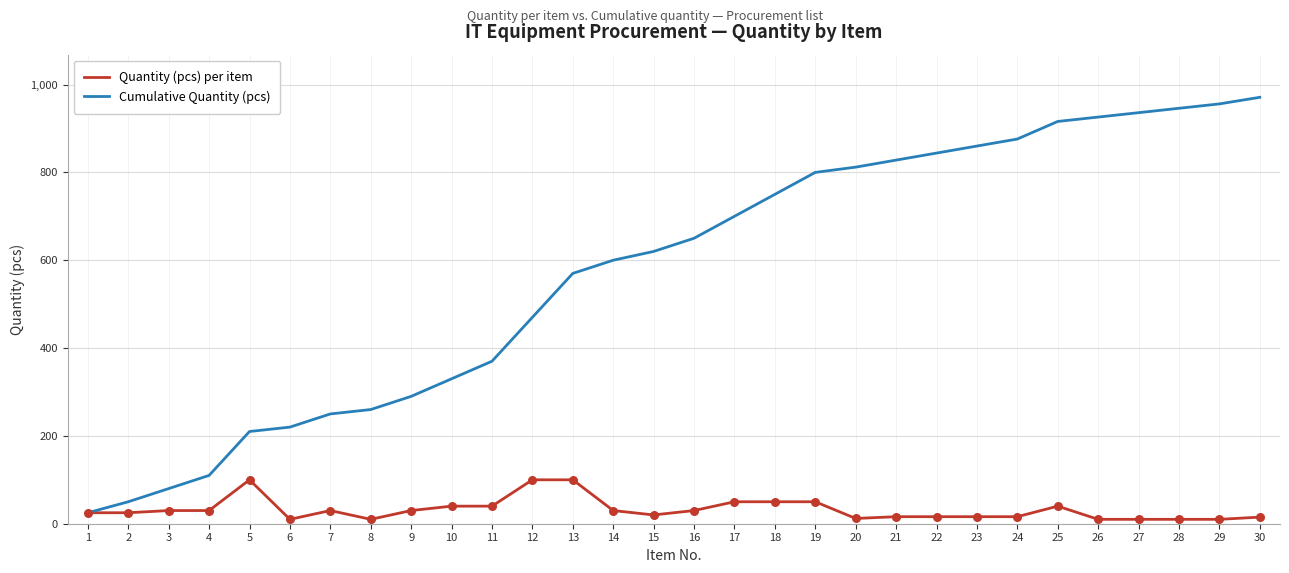

Which series changed the most between 2 and 25?

Cumulative Quantity (pcs)